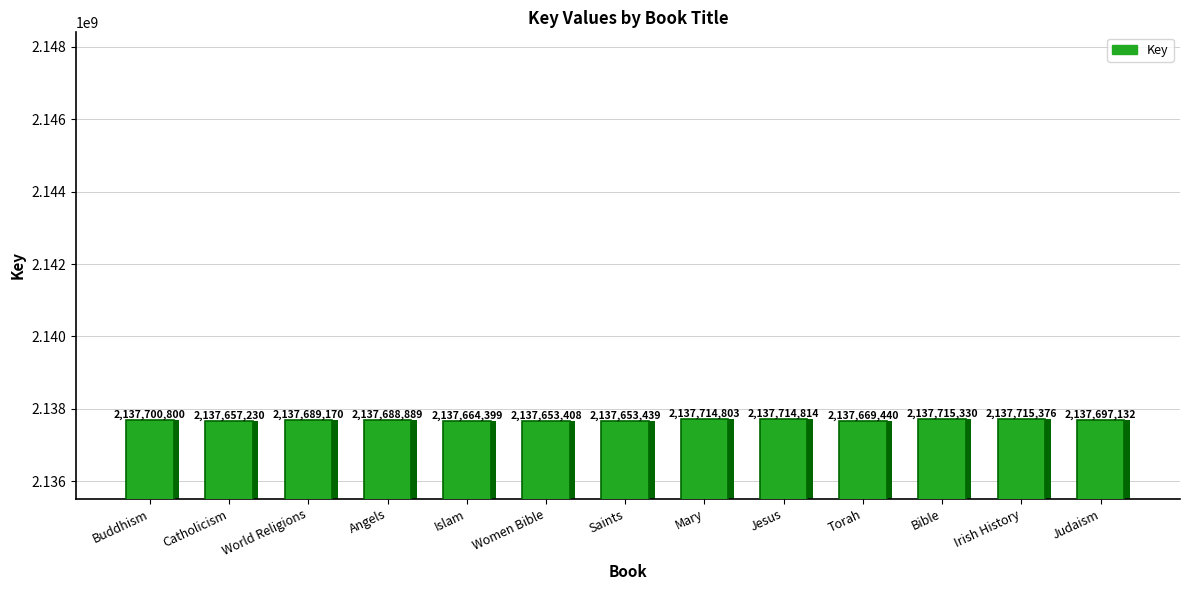

What is the label of the 10th bar from the left?

Torah